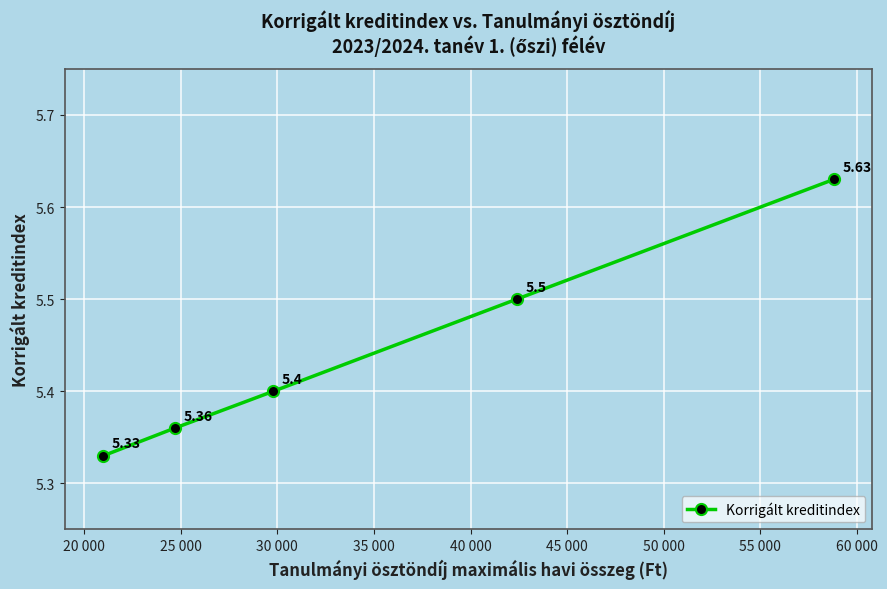

True or false: the data has more than 1 interior local peaks.

False